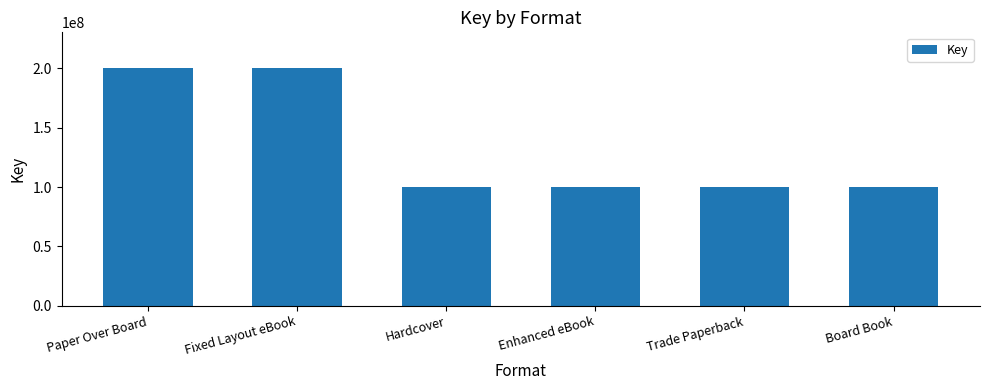

What is the approximate value at Hardcover, to the nearest 50?

100273100